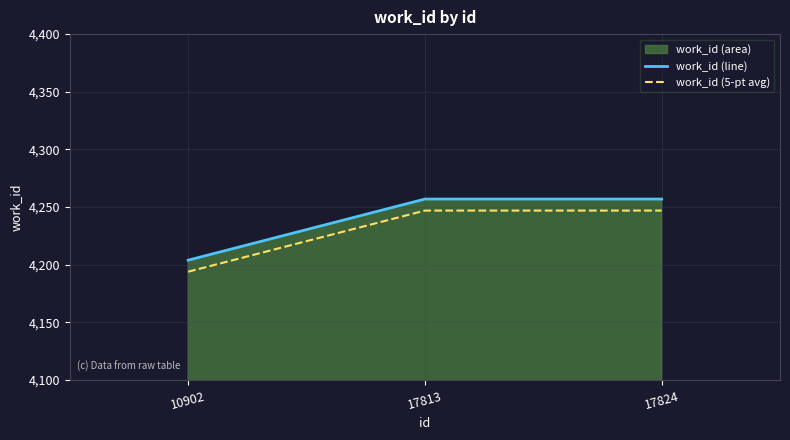

At which category is the sum across all series the highest?

17813